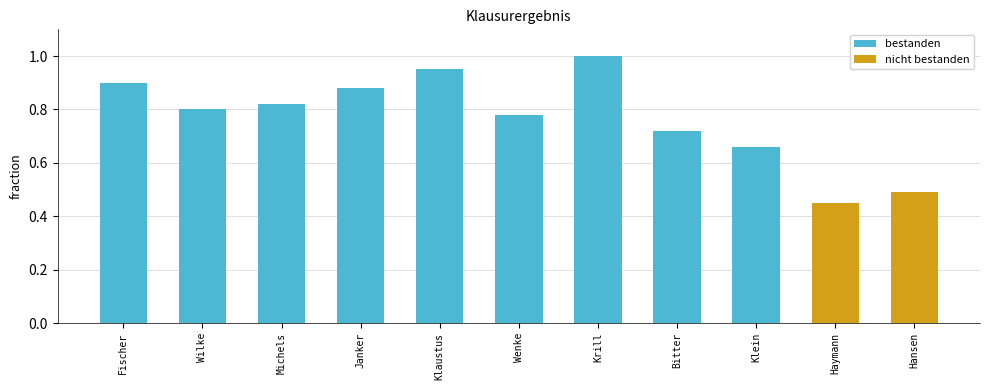

What is the maximum value for bestanden?

1.0